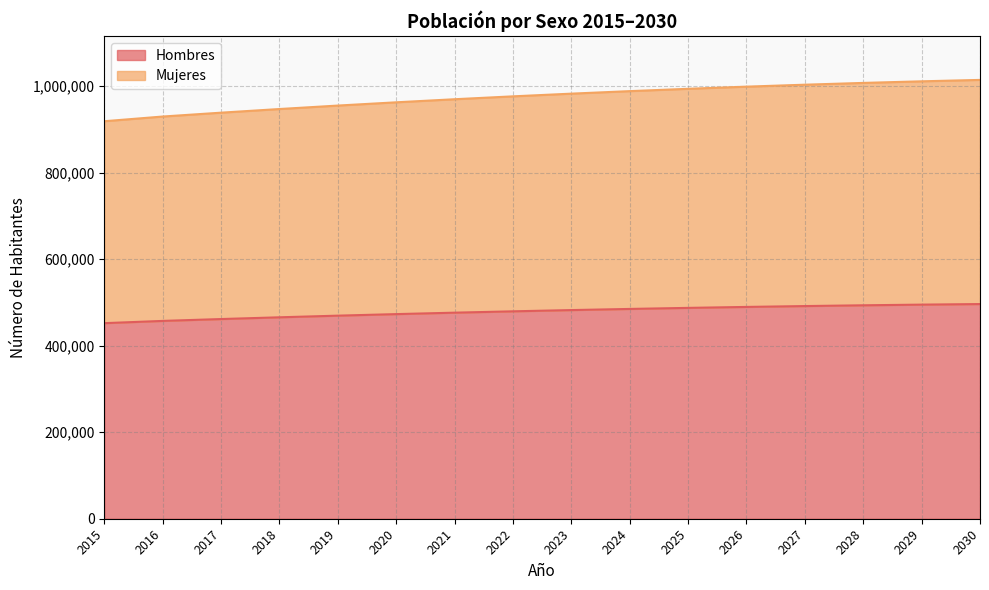

Rank the series at 2020 from lowest to highest value.

Hombres, Mujeres